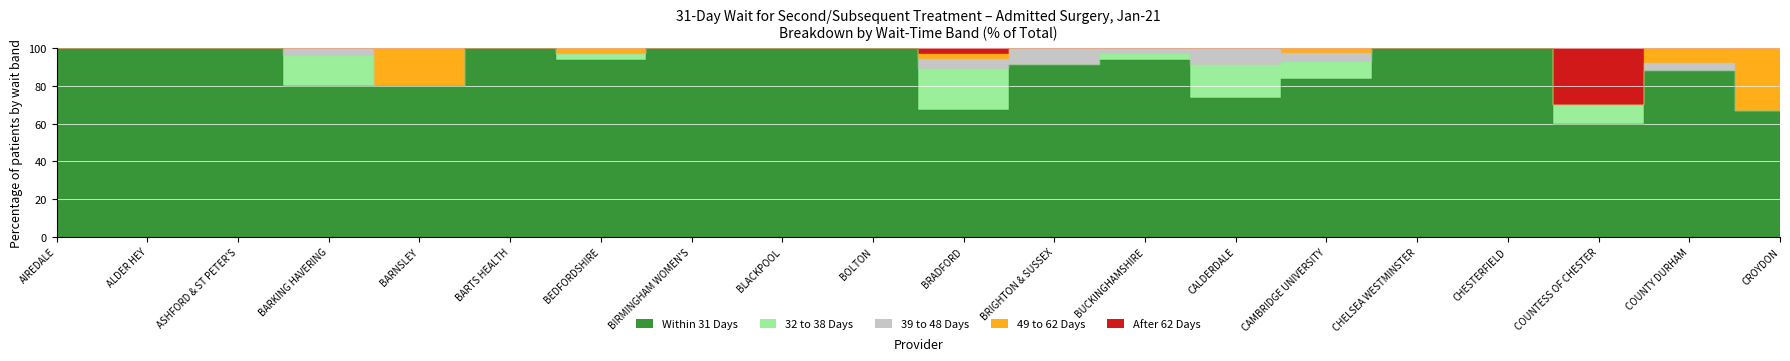

At which category does After 62 Days reach its first local peak?

BRADFORD